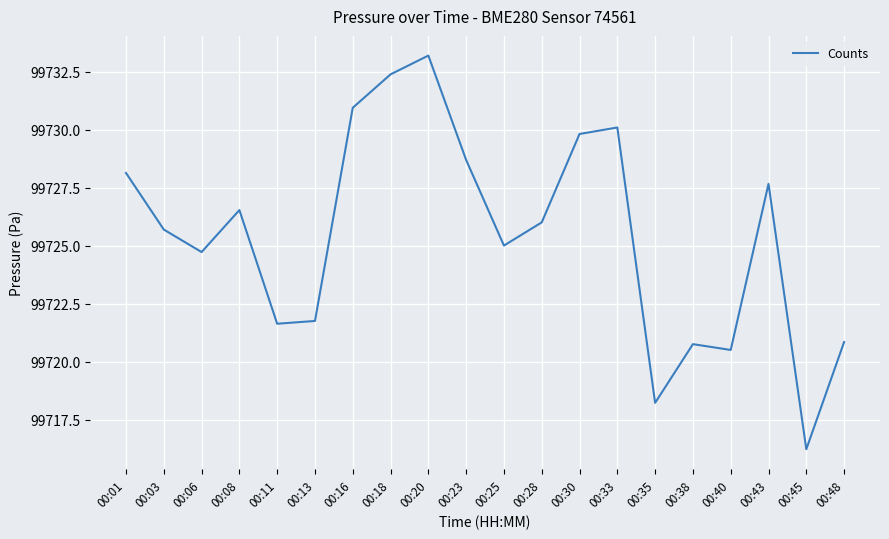

Where does the data first go above 99726?

00:01